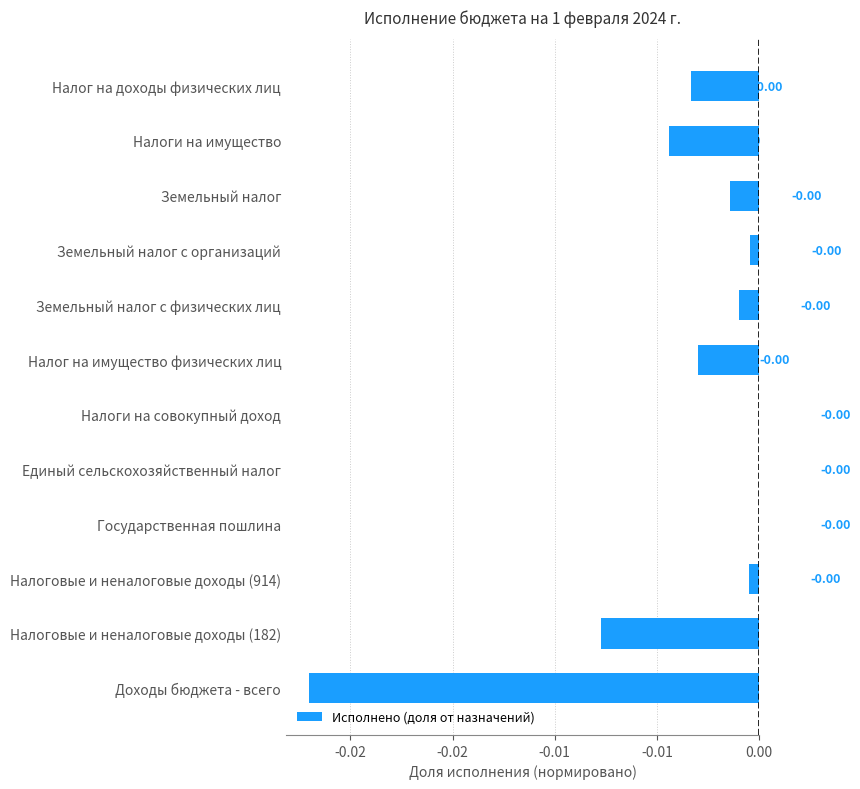

Does the chart contain stacked bars?

No